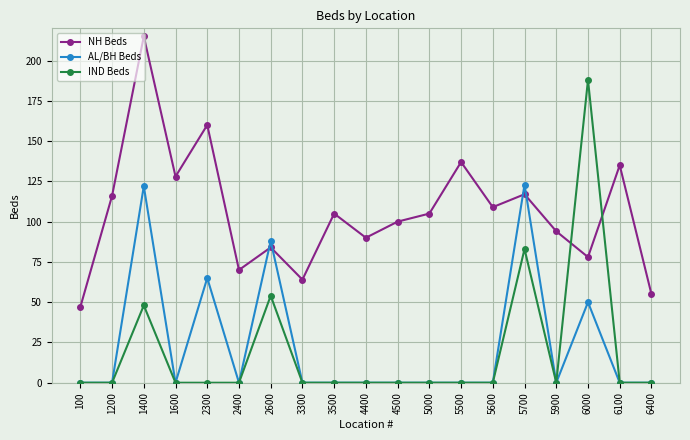

Between 2600 and 6000, which series saw the biggest shift?

IND Beds